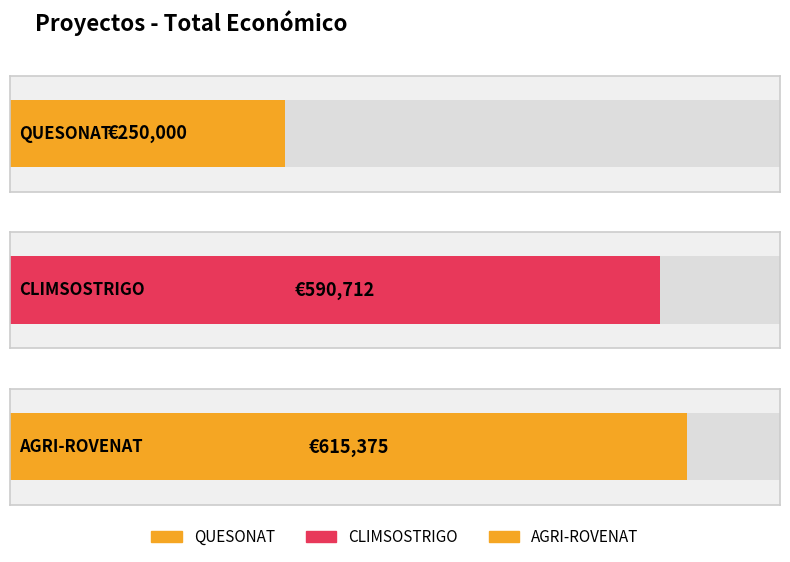

Rank the categories by value from highest to lowest.

AGRI-ROVENAT, CLIMSOSTRIGO, QUESONAT